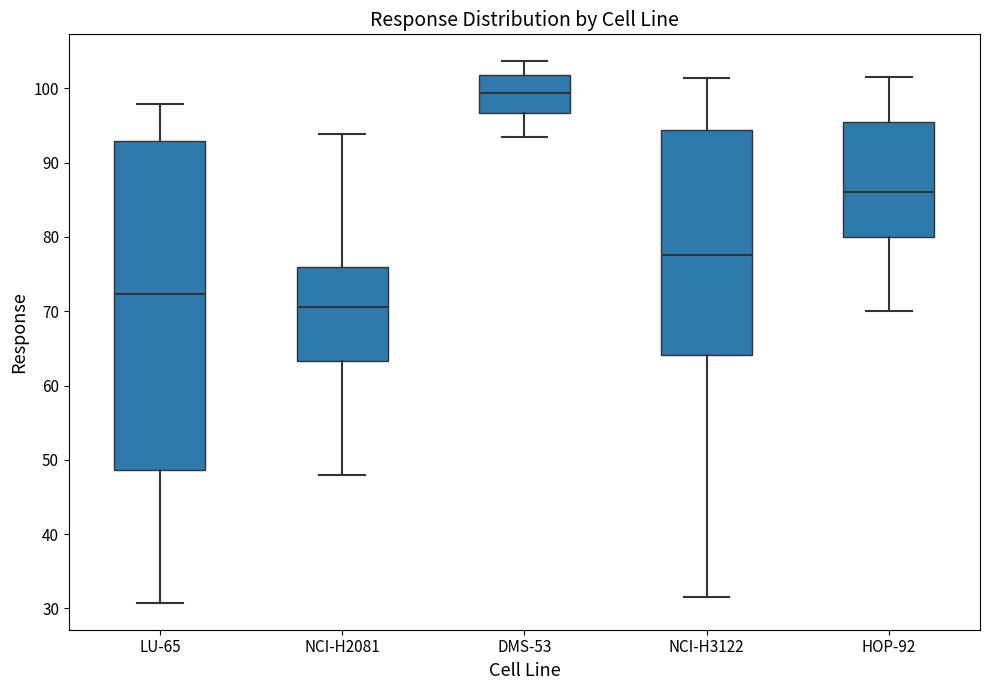

Where is the lower edge of the box for DMS-53 on the y-axis? The values are not printed on the chart, so give them approximately, as read against the axis.

97